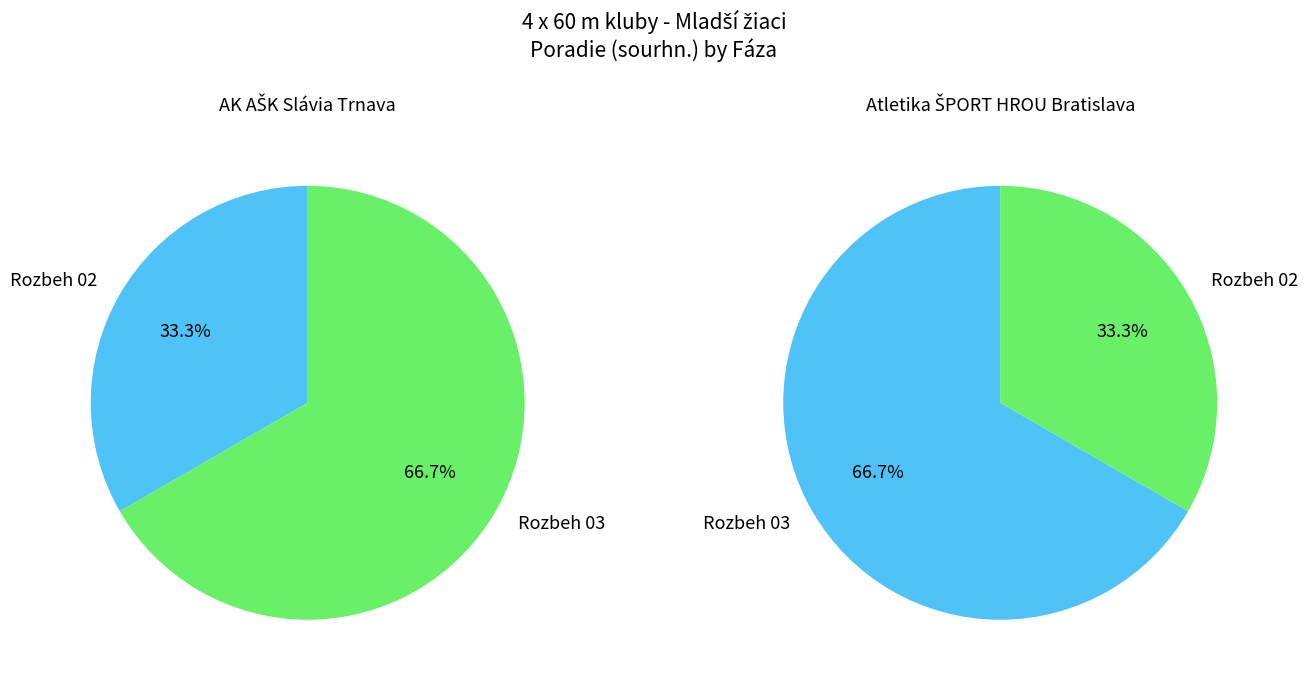

What percentage is NOT represented by Rozbeh 02?

66.7%